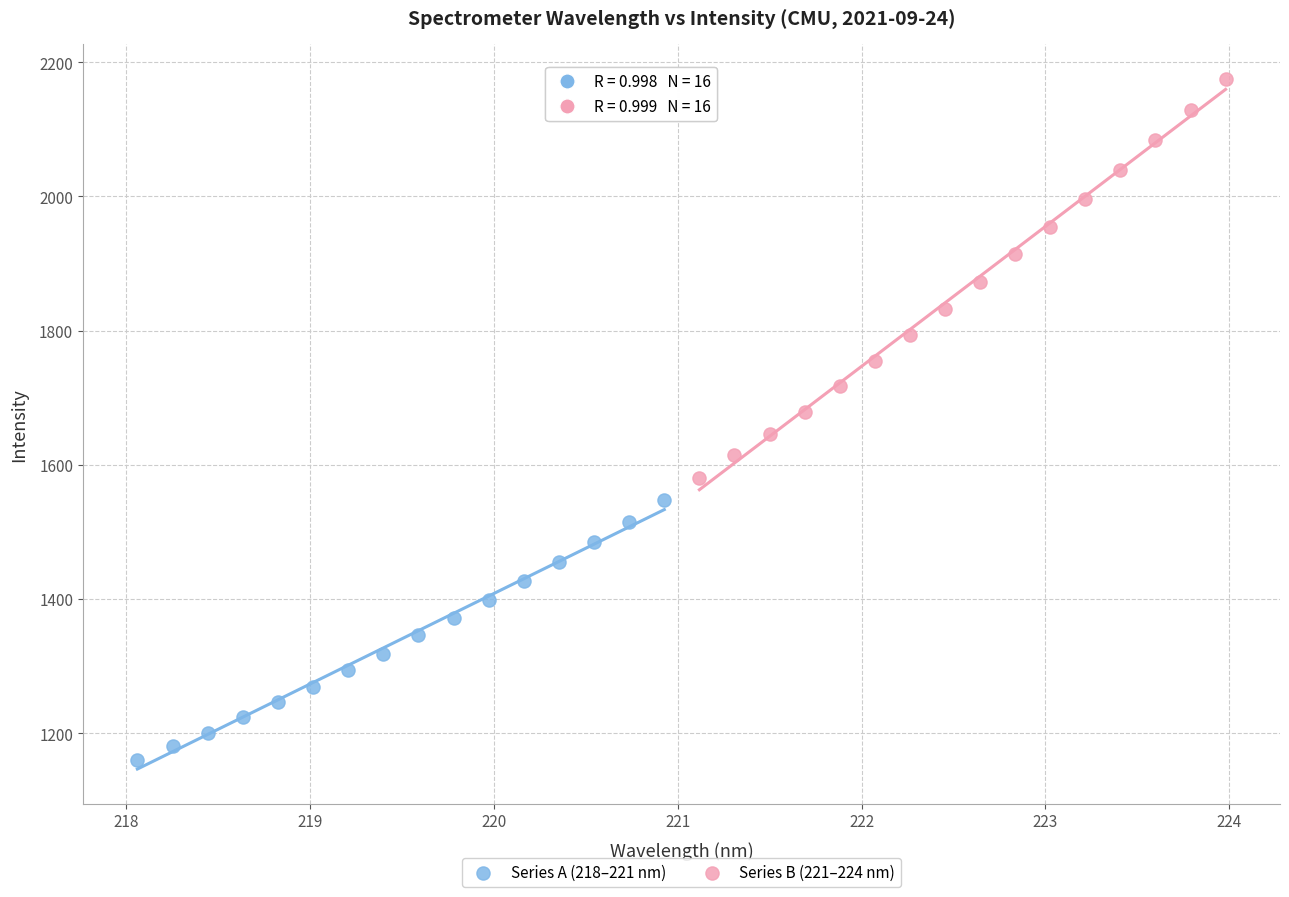

Which series reaches the minimum Y coordinate?

Series A (218–221 nm)